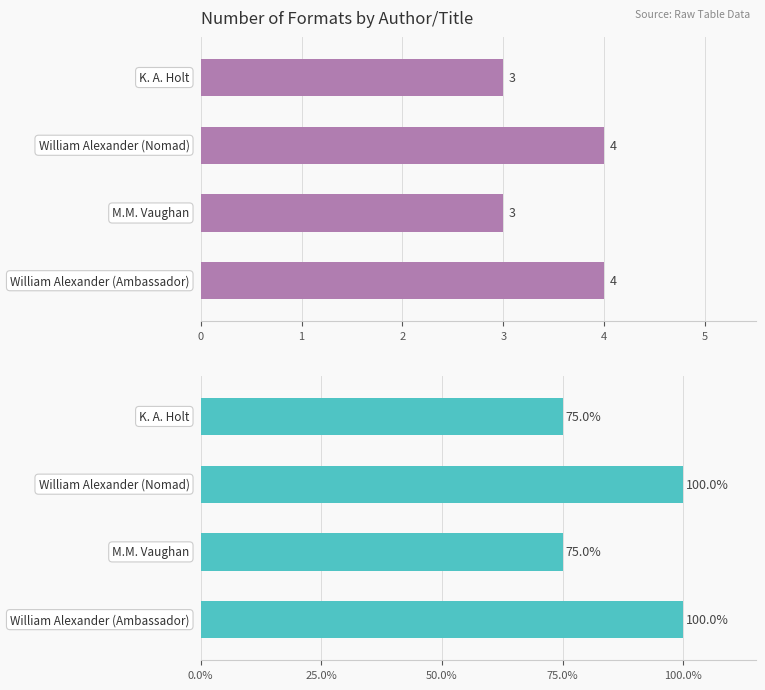

List the series in order of their overall mean, highest first.

% of Max Formats, Number of Formats